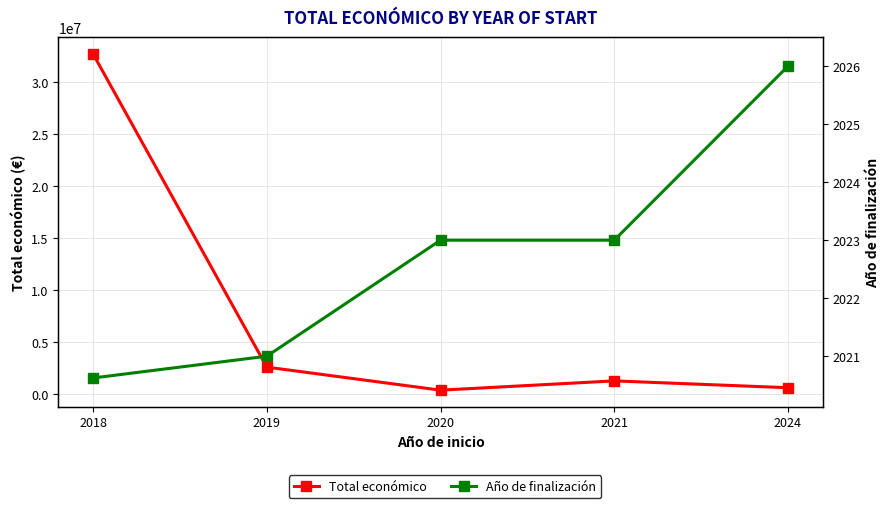

How many data points in Total económico are less than 1256277?

2